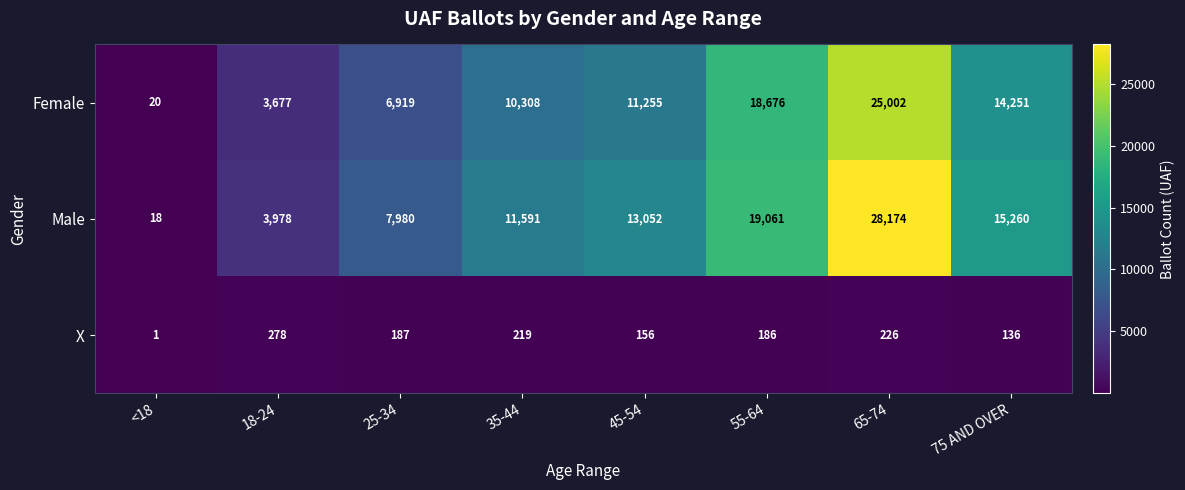

At which category does the chart reach its minimum across all series?

<18